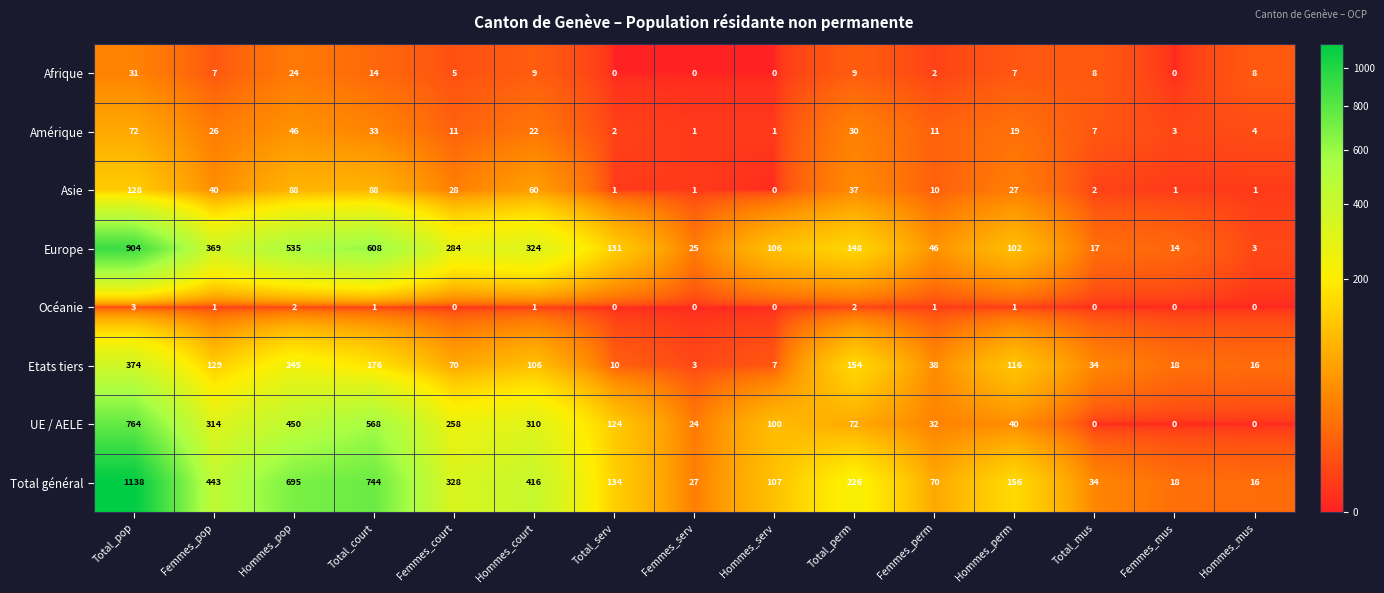

What is the maximum value for Amérique?

72